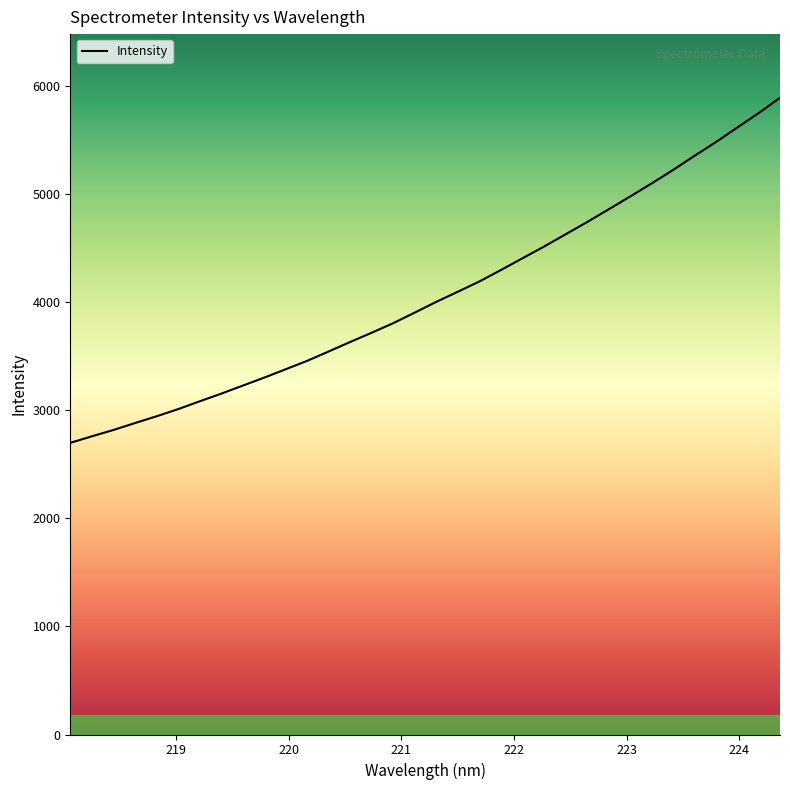

What is the difference between the maximum and minimum values?

3192.3